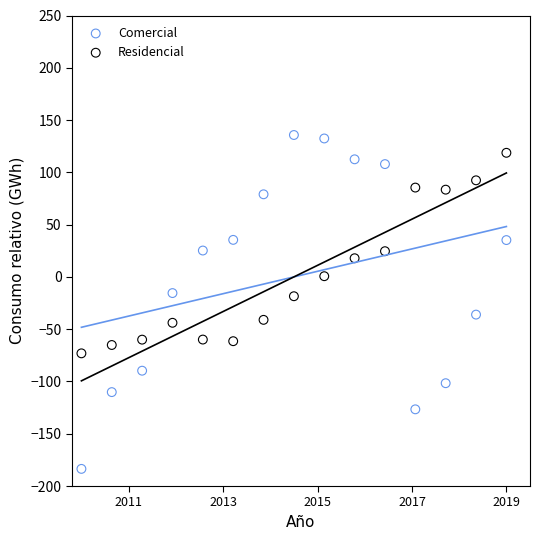

Across all data points, what is the range of X values (max minus min)?

90.0